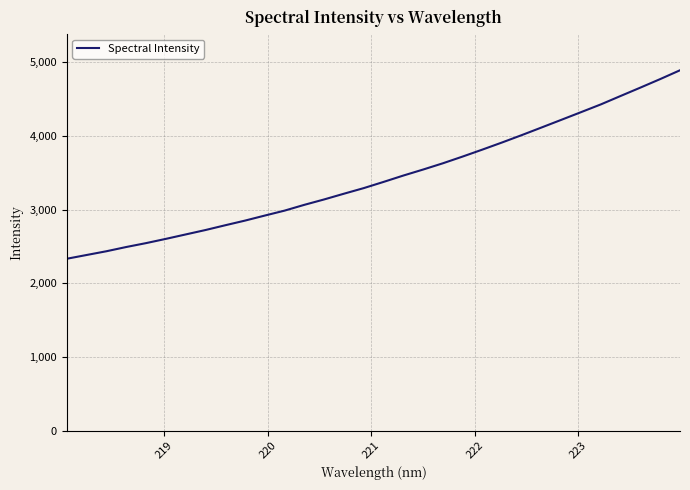

True or false: there are more than 2 points higher than both neighbors.

False